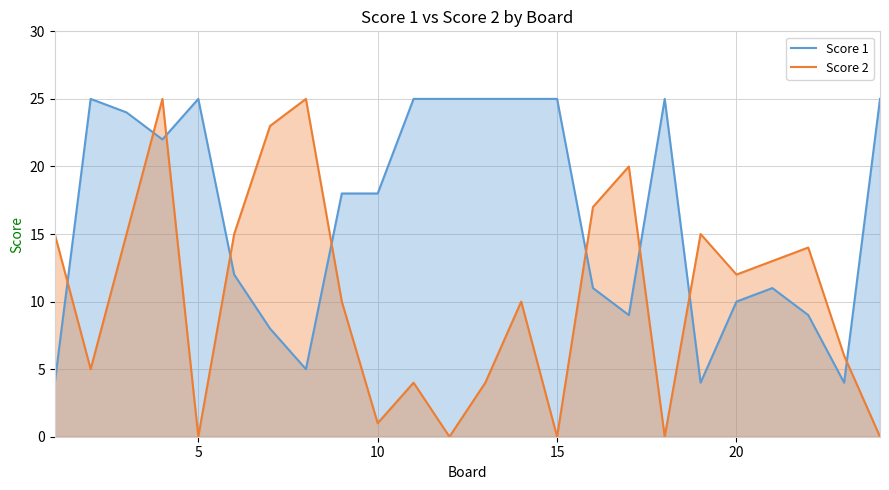

In Score 1, how many points are higher than both neighbors (excluding endpoints)?

4